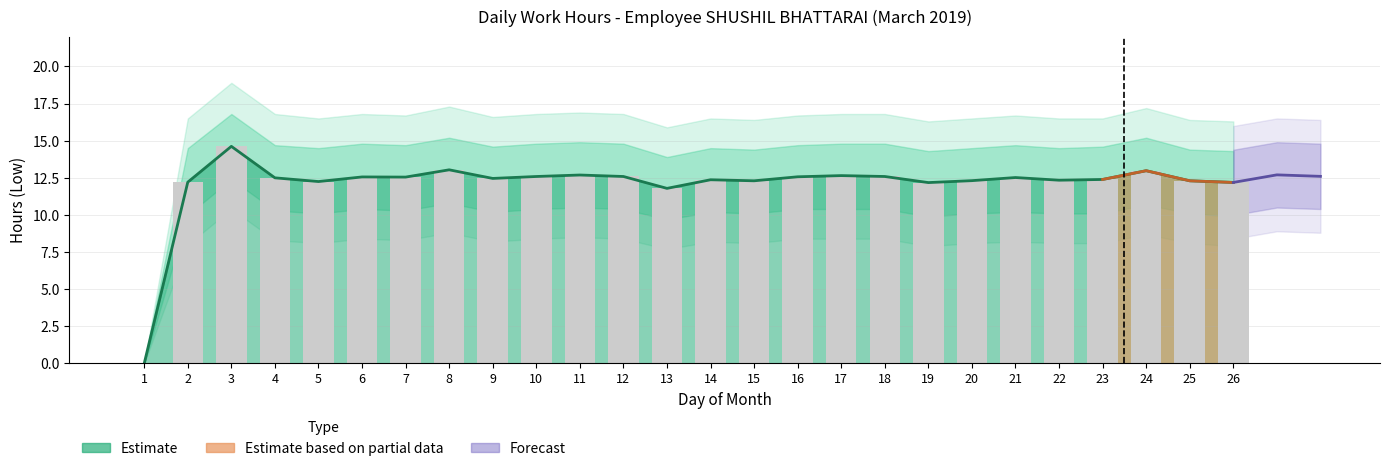

List the labels in order of value, smallest first.

1, 13, 19, 26, 2, 5, 15, 25, 20, 22, 14, 23, 9, 4, 21, 7, 6, 16, 10, 12, 18, 17, 11, 24, 8, 3